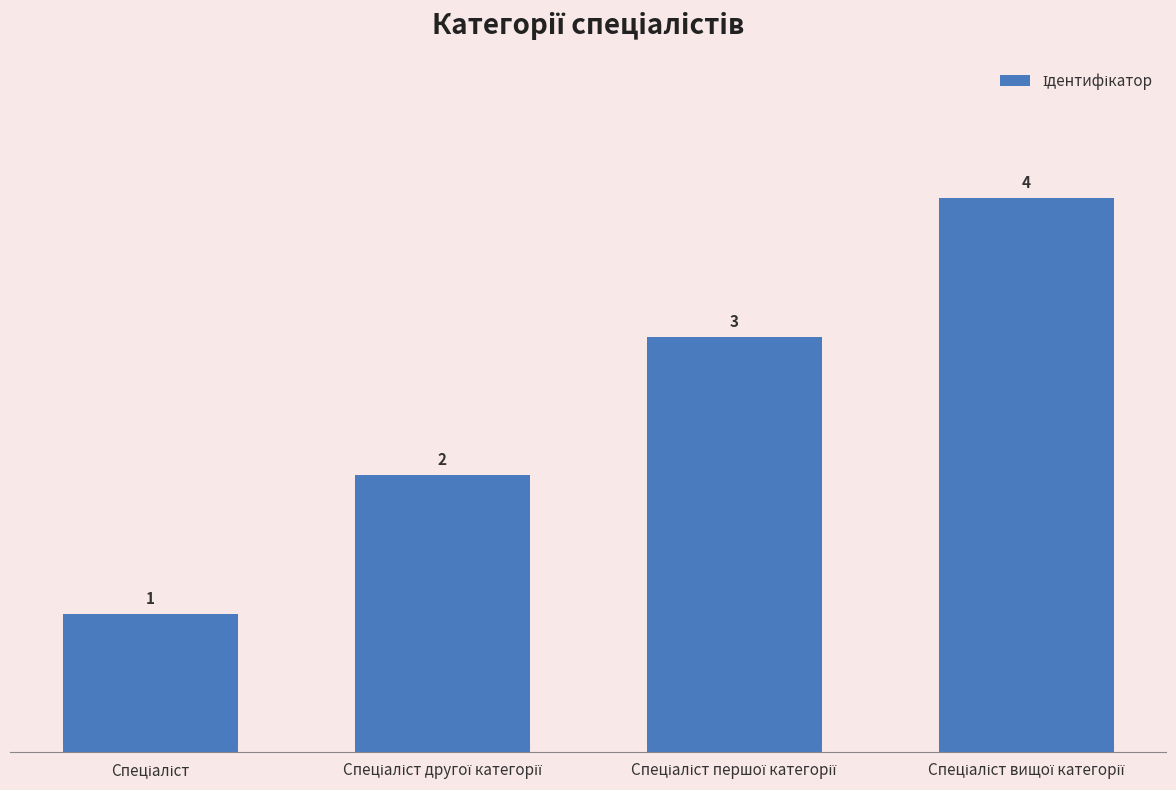

Reading left to right, transcribe all the data shown in this chart.

1	2	3	4